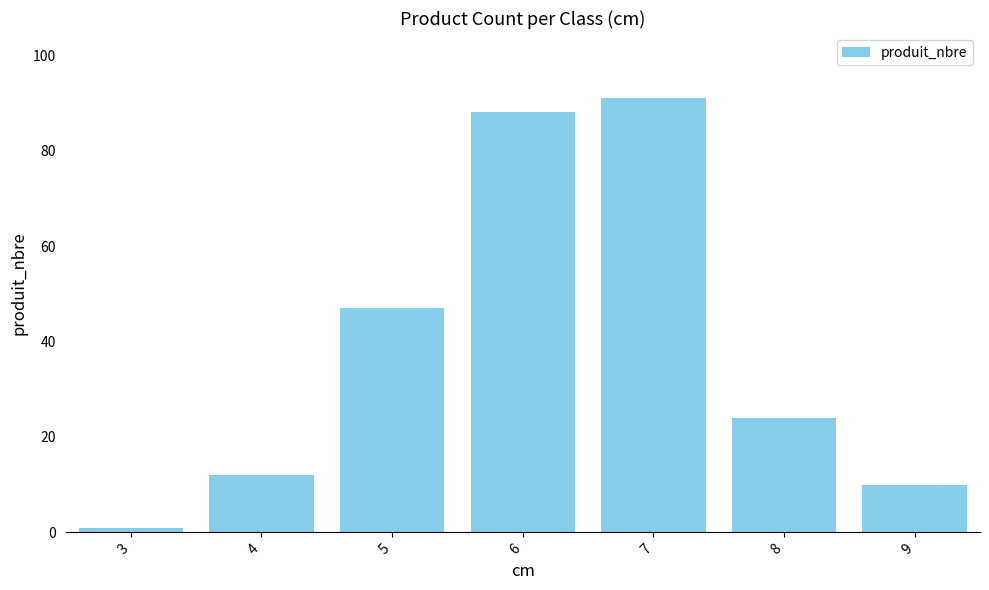

Reading right to left, extract all data points from this chart.

9=10	8=24	7=91	6=88	5=47	4=12	3=1